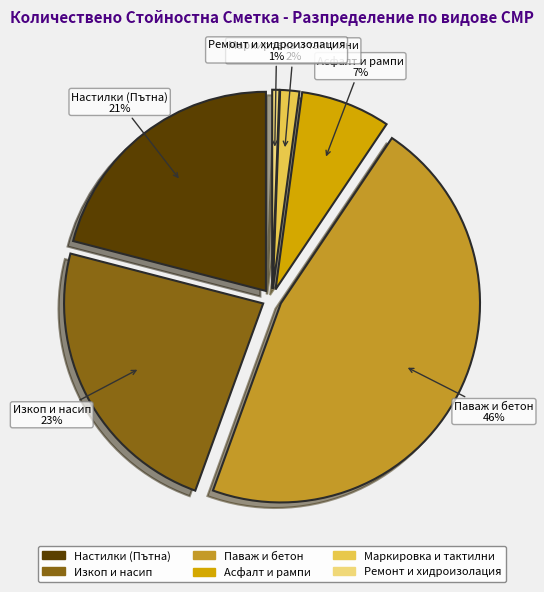

What is the change in value from Паваж и бетон to Ремонт и хидроизолация?

-1640